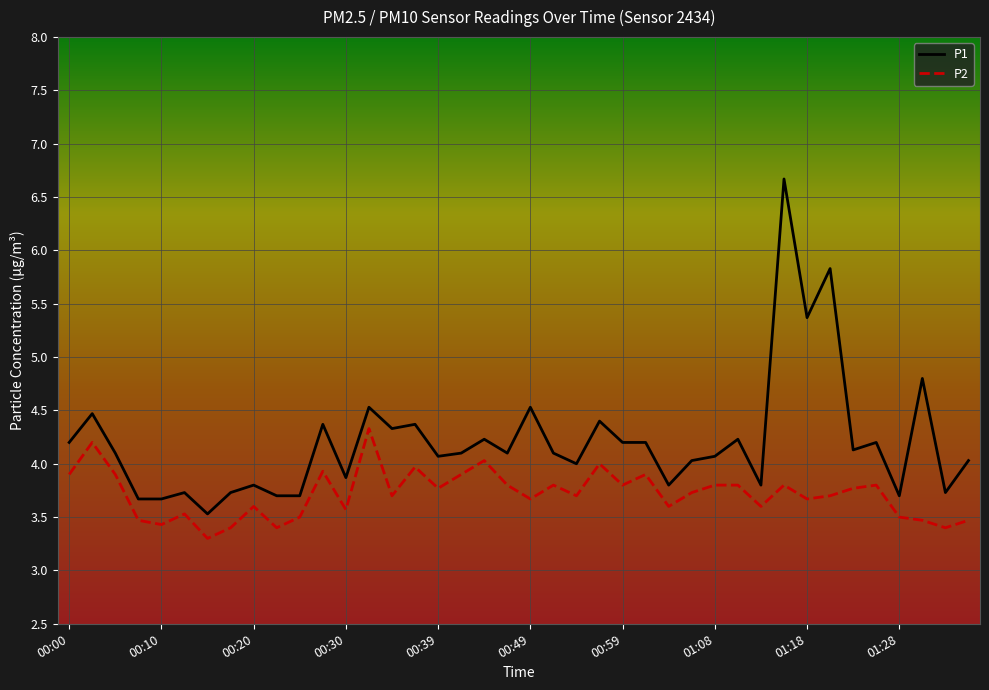

Which series has the widest spread of values?

P1